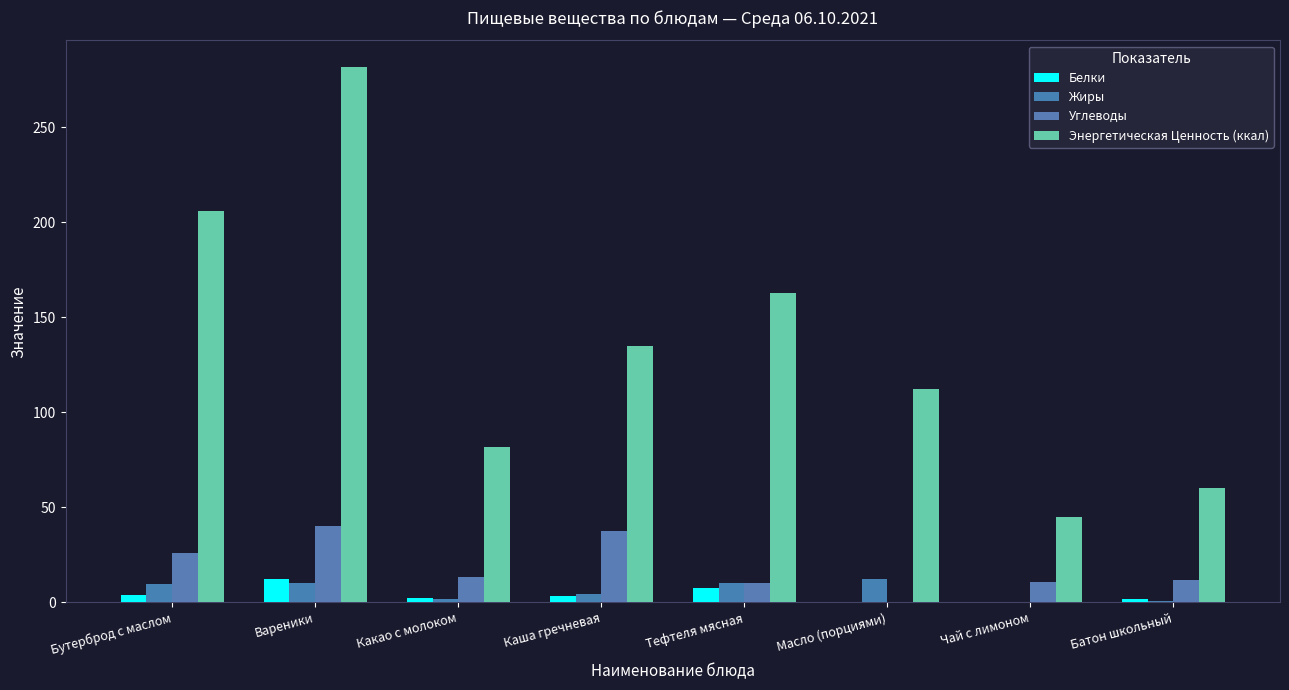

Are the bars grouped side by side (vs. stacked)?

Yes